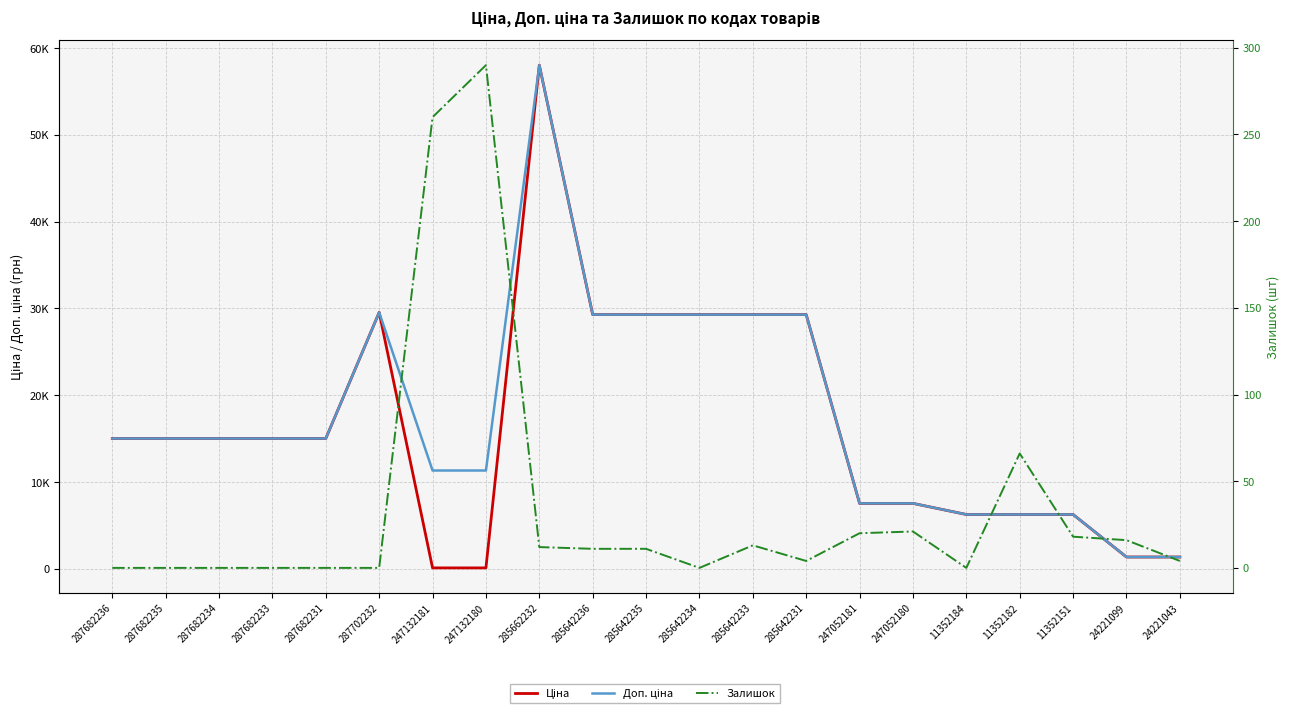

Reading left to right, list all the values displayed in this chart.

Ціна: 15019.2	15019.2	15019.2	15019.2	15019.2	29548.9	113.3	113.3	58037.0	29294.9	29294.9	29294.9	29294.9	29294.9	7545.9	7545.9	6266.7	6266.7	6266.7	1366.3	1366.3
Доп. ціна: 15019.2	15019.2	15019.2	15019.2	15019.2	29548.9	11334.0	11334.0	58037.0	29294.9	29294.9	29294.9	29294.9	29294.9	7545.9	7545.9	6266.7	6266.7	6266.7	1366.0	1366.0
Залишок: 0.0	0.0	0.0	0.0	0.0	0.0	260.0	290.0	12.0	11.0	11.0	0.0	13.0	4.0	20.0	21.0	0.0	66.0	18.0	16.0	4.0